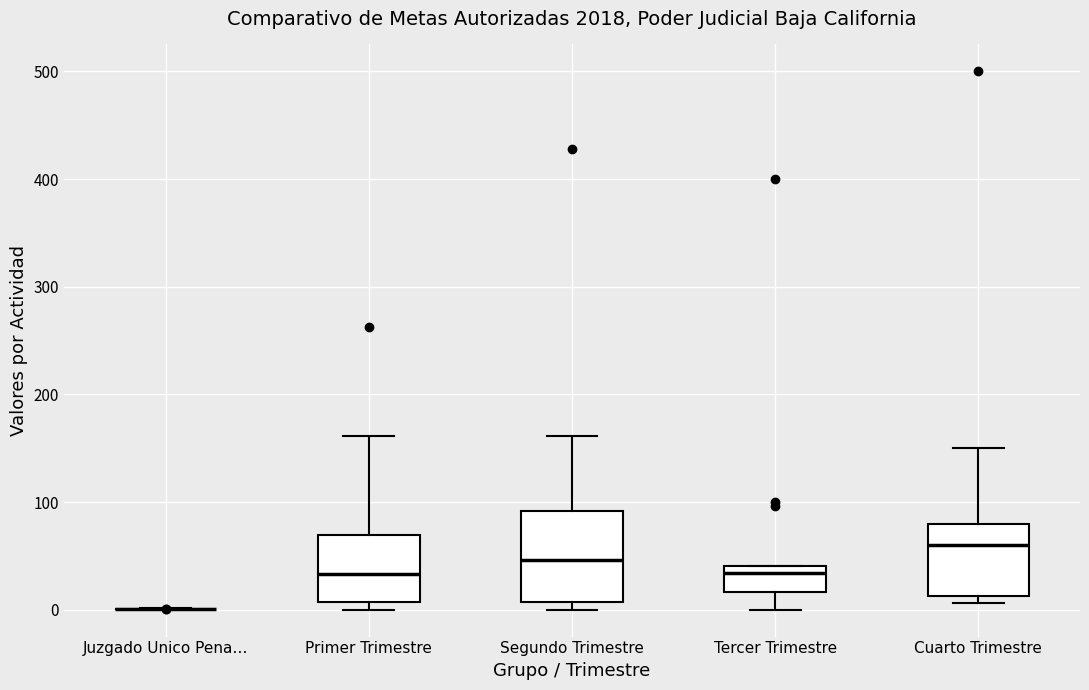

Reading left to right, read every box against the y-axis: the position of its median line, the range the box covers, and the ends of its whiskers. The values are not printed on the chart, so give them approximately, as read against the axis.

Juzgado Unico Pena…: box collapsed to a line at 0, whiskers 0 to 0
Primer Trimestre: median 30, box 10 to 70, whiskers 0 to 160
Segundo Trimestre: median 50, box 10 to 90, whiskers 0 to 160
Tercer Trimestre: median 30, box 20 to 40, whiskers 0 to 40
Cuarto Trimestre: median 60, box 10 to 80, whiskers 10 (just below the box's lower edge) to 150